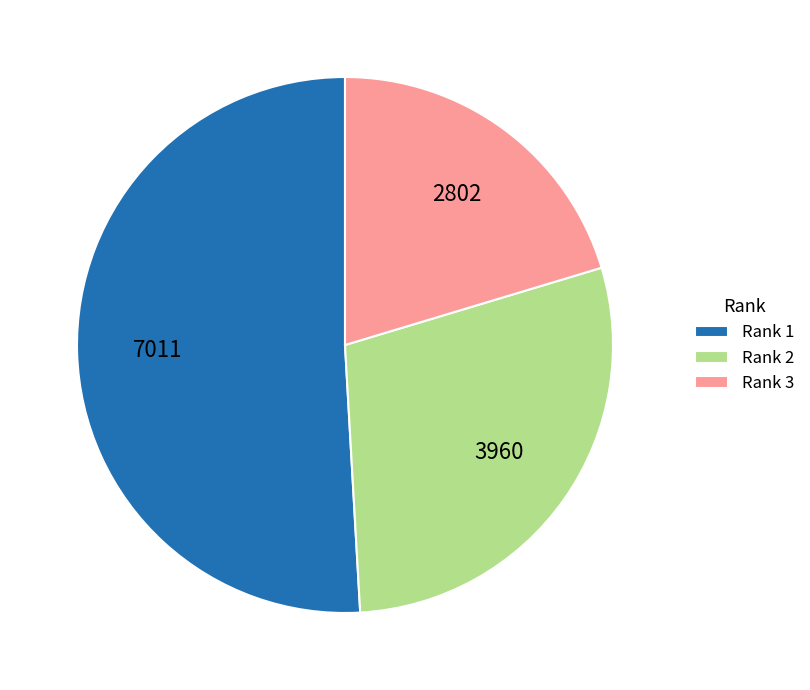

Between Rank 2 and Rank 1, which is larger?

Rank 1